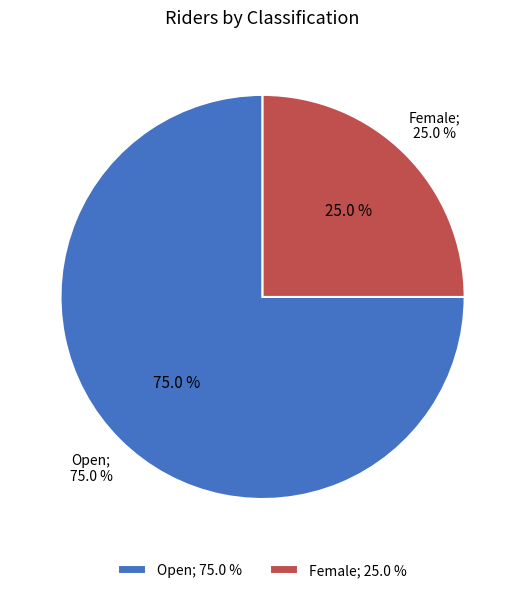

What is the largest slice in the pie chart?

Open